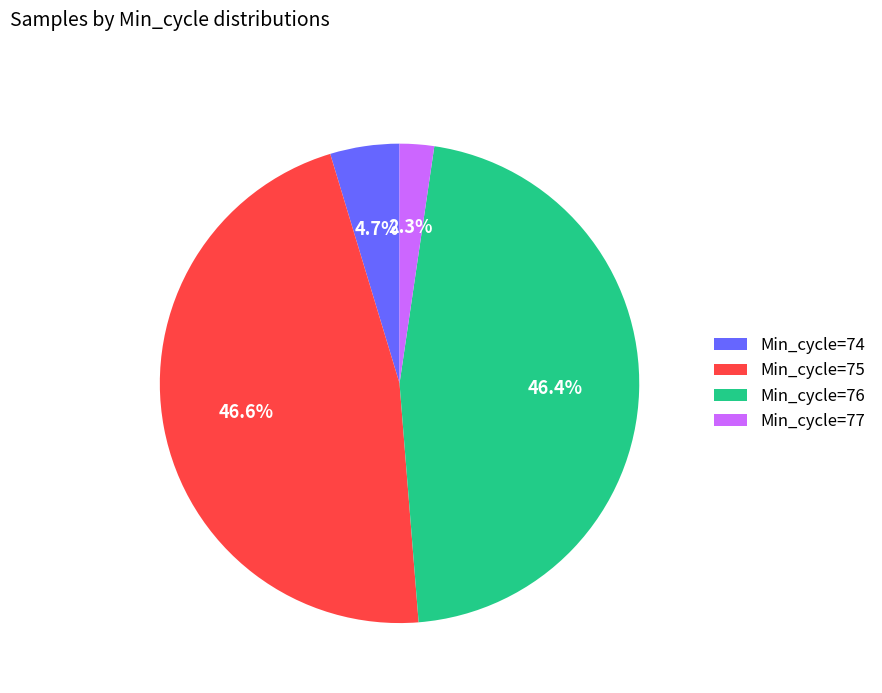

Is there any slice that represents more than half of the pie?

No